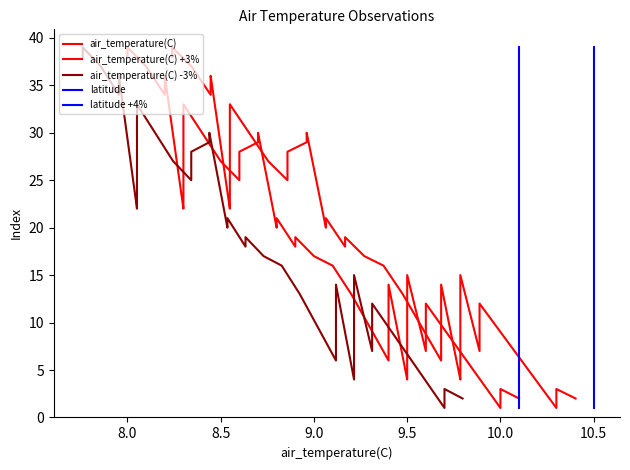

What is the greatest value displayed?

39